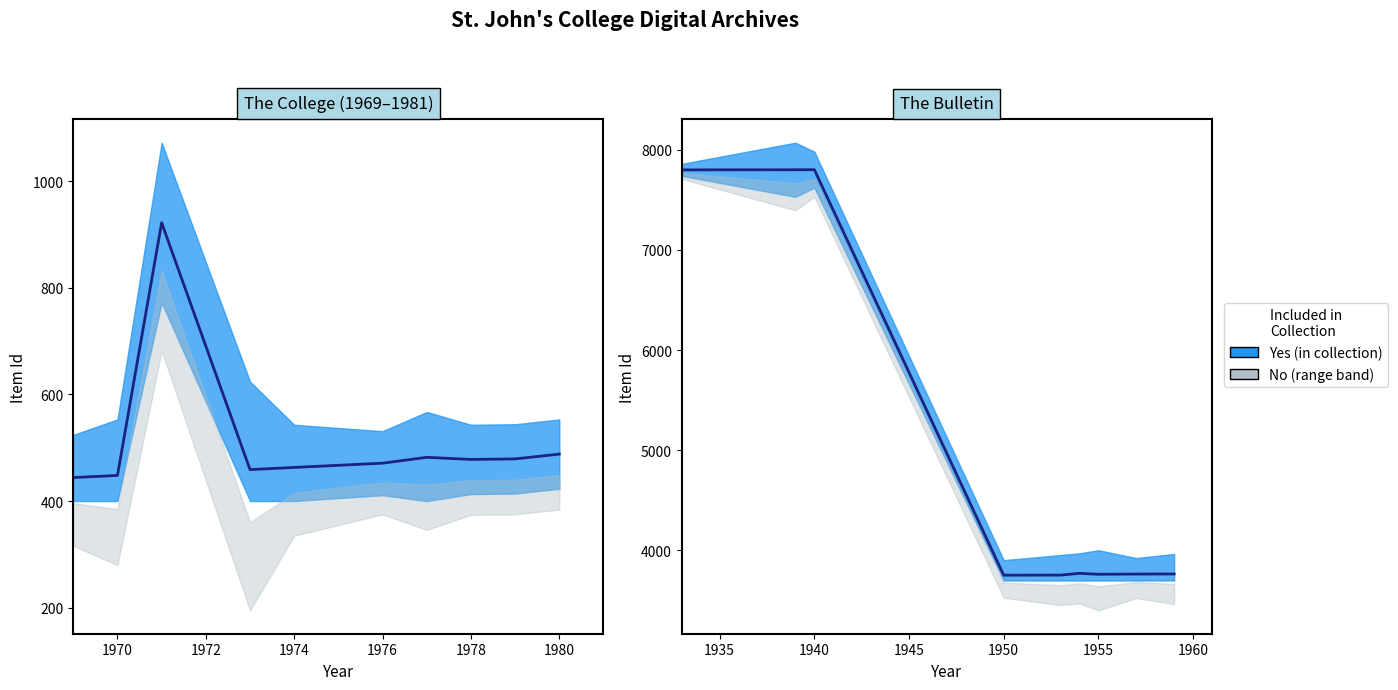

True or false: the data has more than 2 interior local peaks.

False